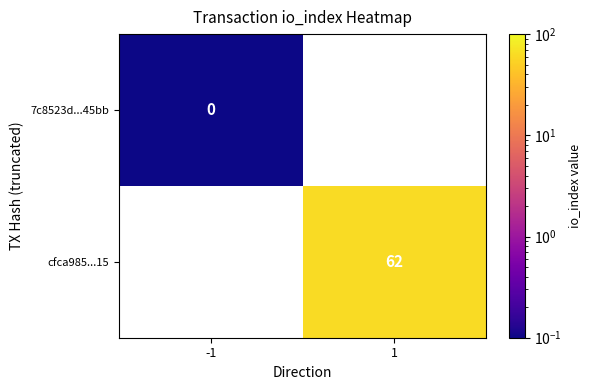

Rank the categories by 7c8523d...45bb value from highest to lowest.

-1, 1